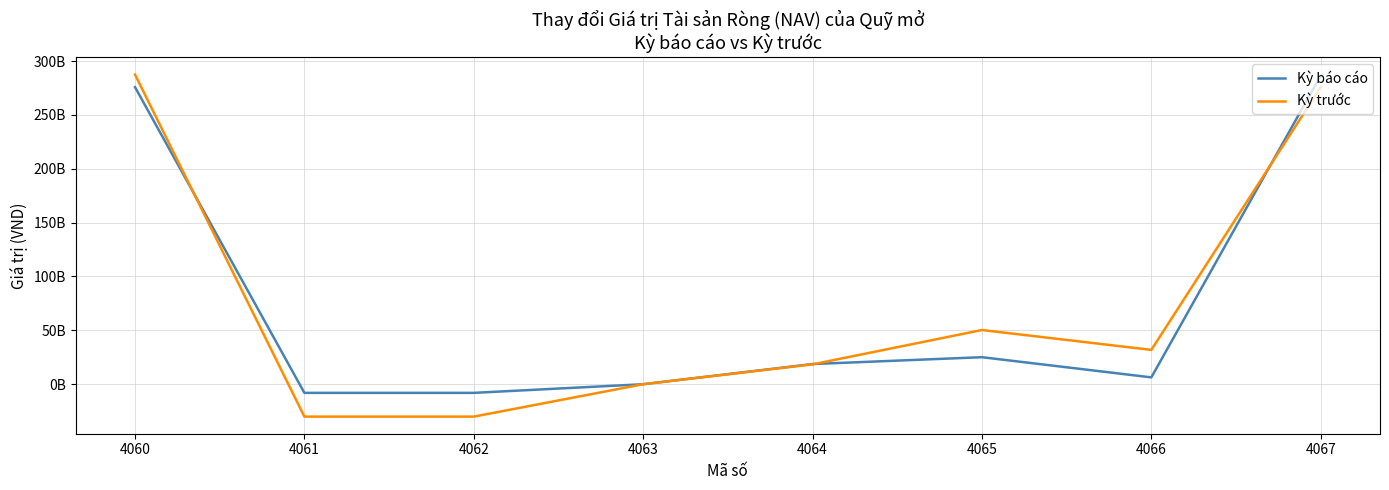

Where is the first local maximum for Kỳ trước?

4065